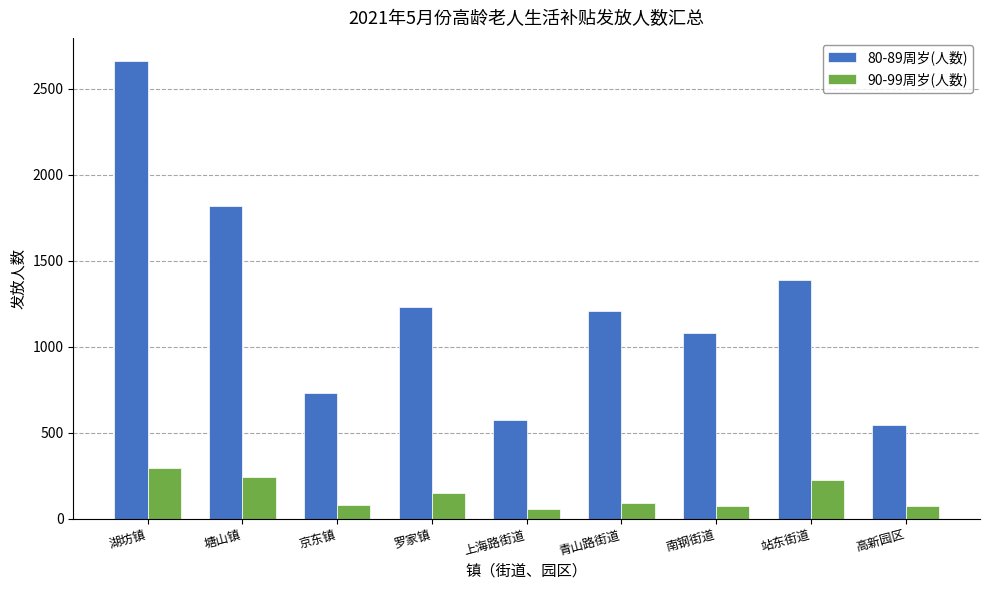

Does the chart contain stacked bars?

No